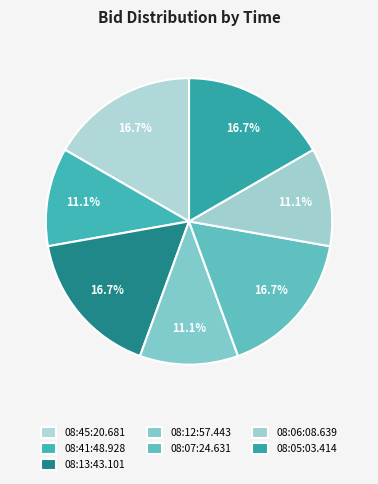

Is it true that 08:05:03.414 is 24% of the pie?

False